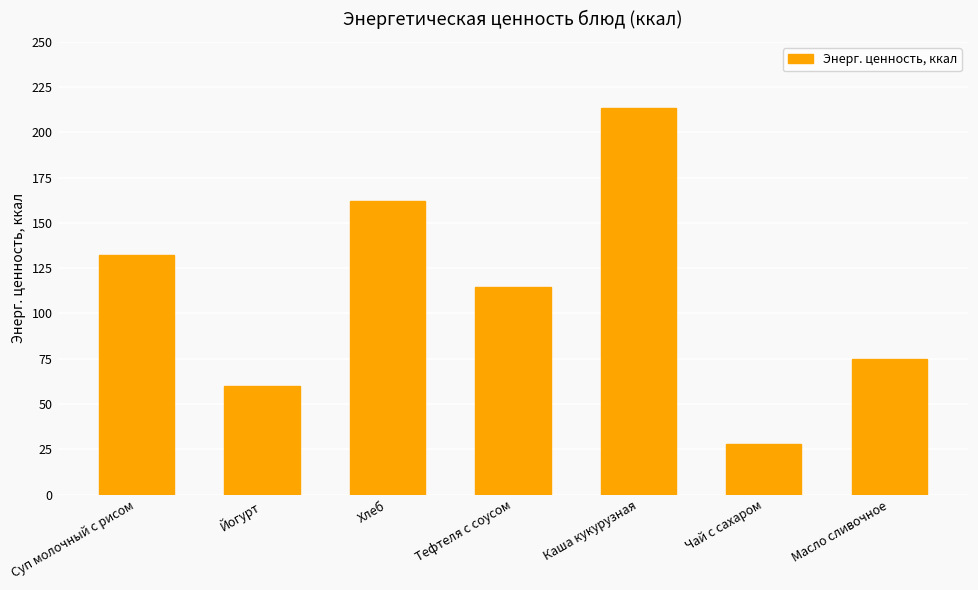

What is the difference between the maximum and minimum values?

185.6